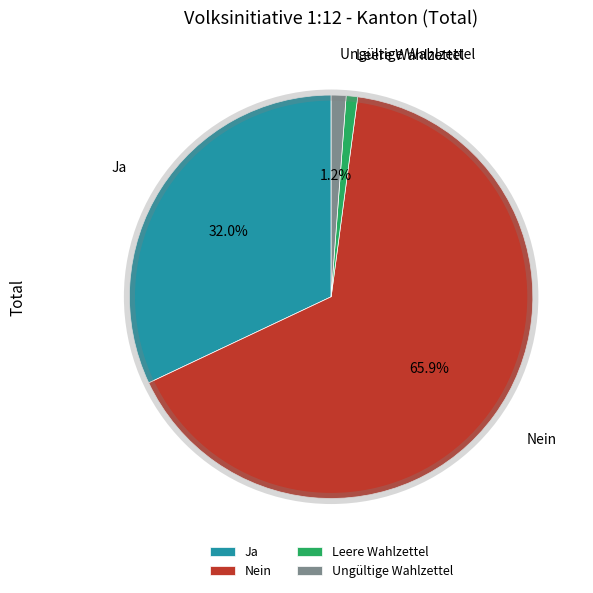

True or false: Leere Wahlzettel accounts for 1% of the total.

True